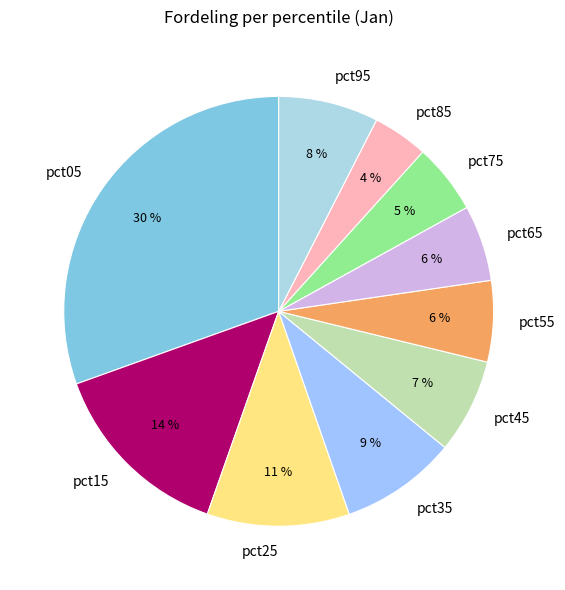

Is it true that pct15 is 14% of the pie?

True